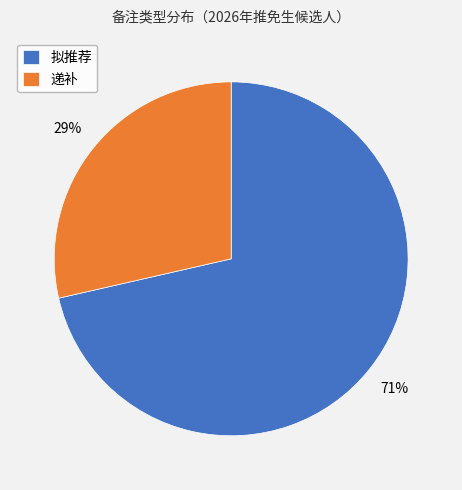

To the nearest percent, what portion does 递补 represent?

29%